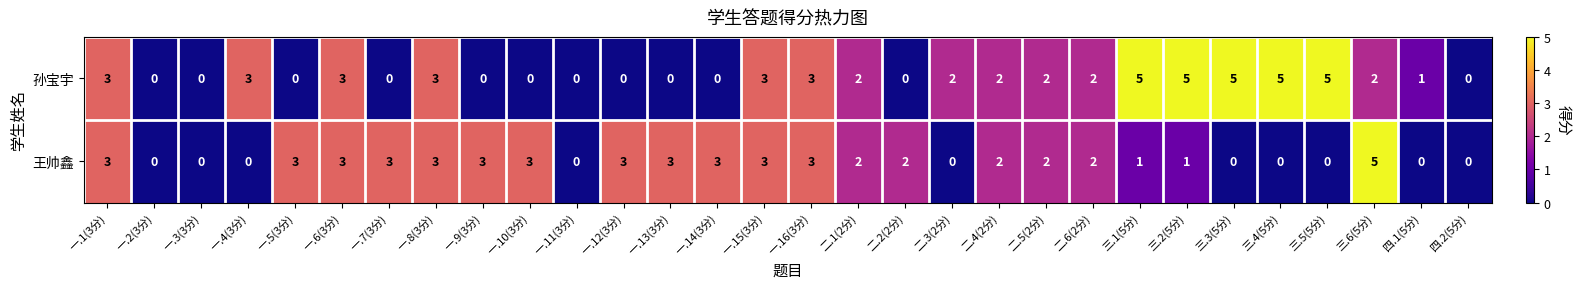

What is the maximum value for 王帅鑫?

5